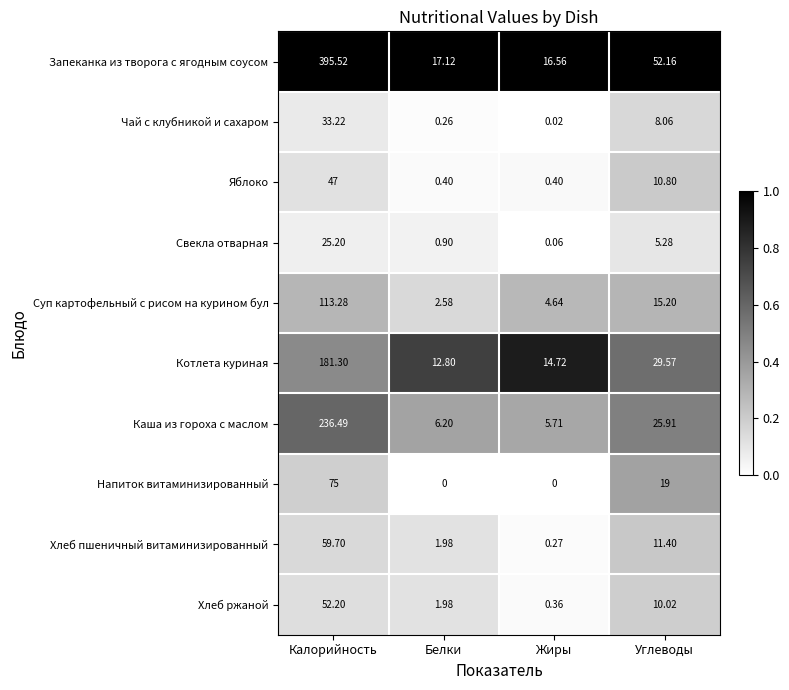

Which category has the highest value across all series?

Калорийность